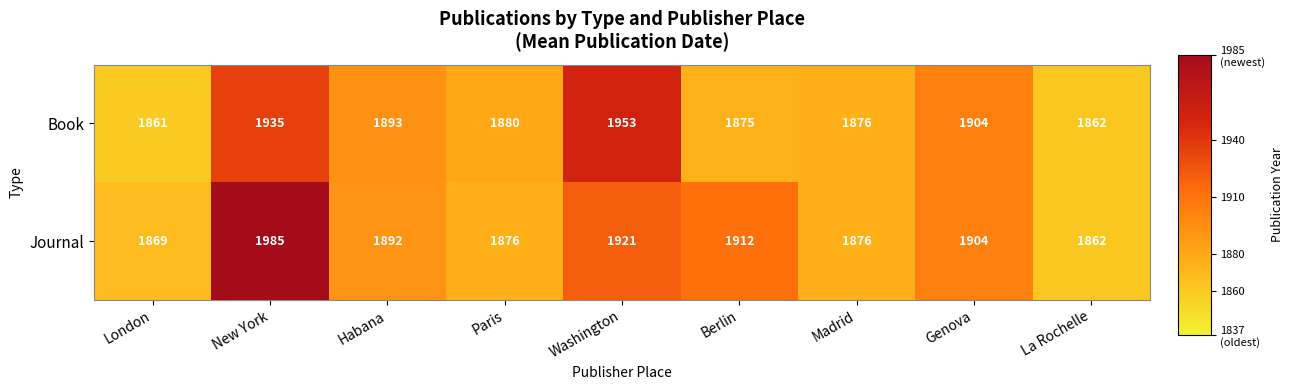

What is the difference between the second highest and minimum values in the Journal series?

59